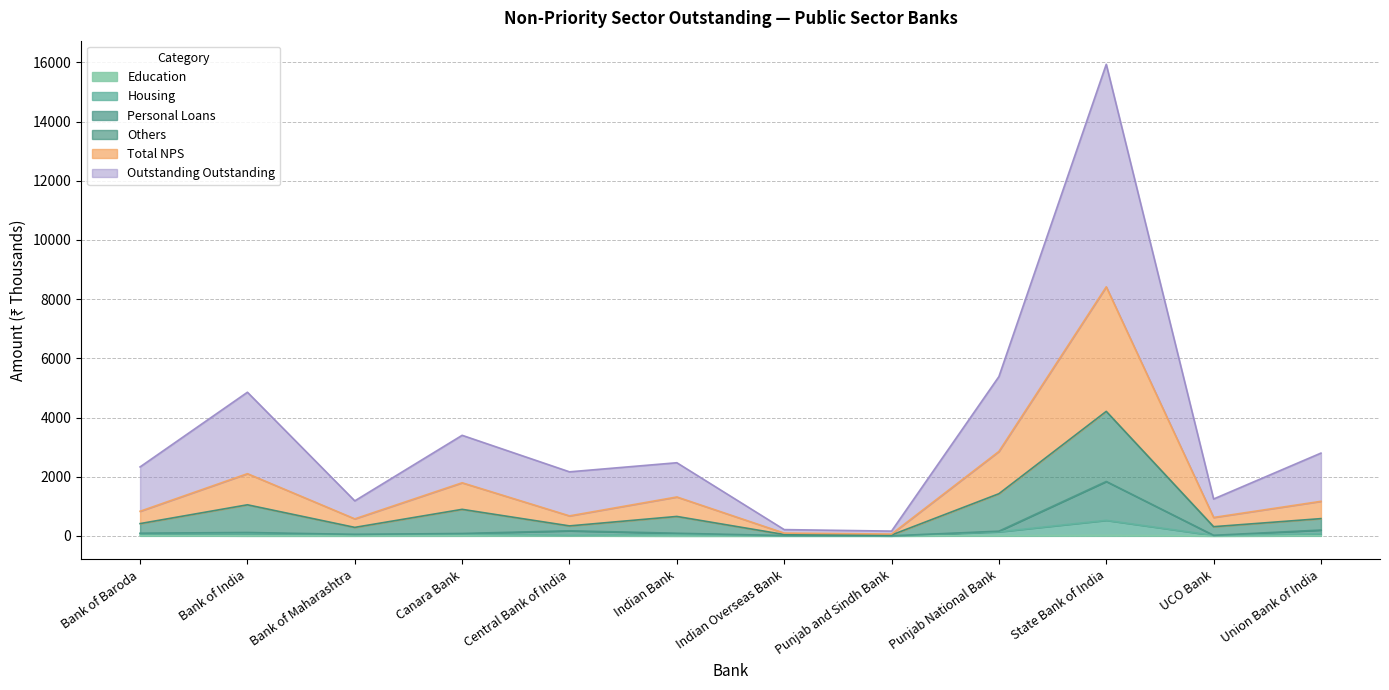

True or false: Personal Loans Amt has a value of 56.0 at Central Bank of India.

False